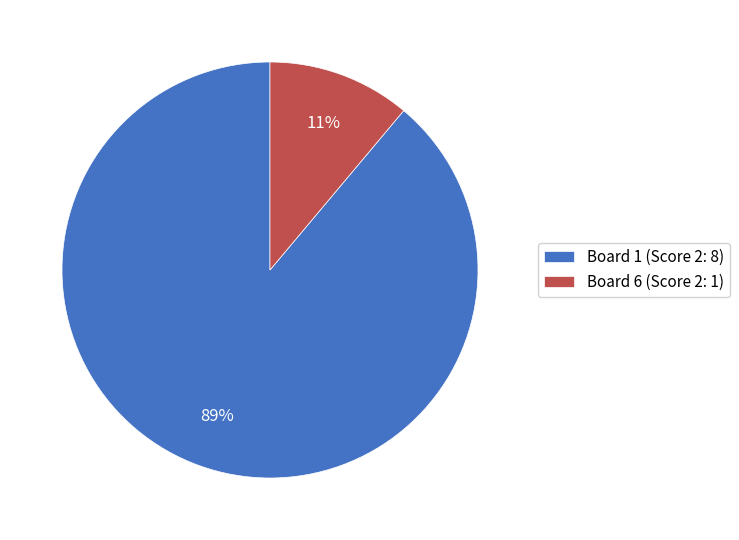

Is there a majority slice in this chart?

Yes